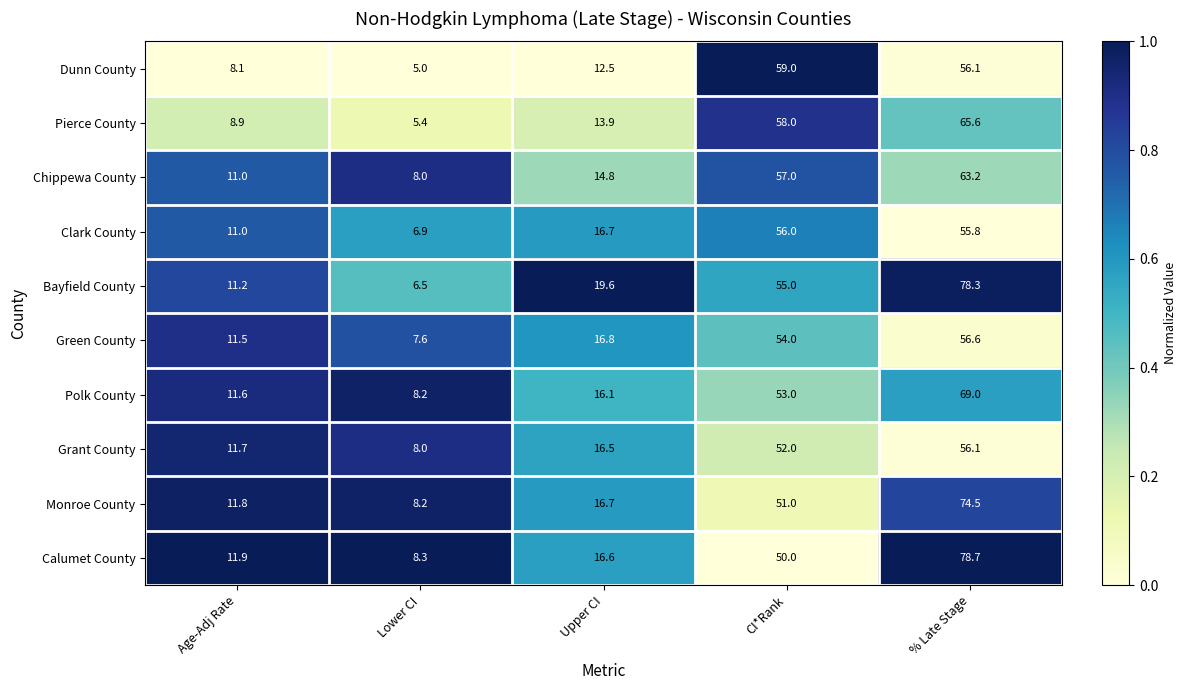

Which category has the lowest value across all series?

Lower CI